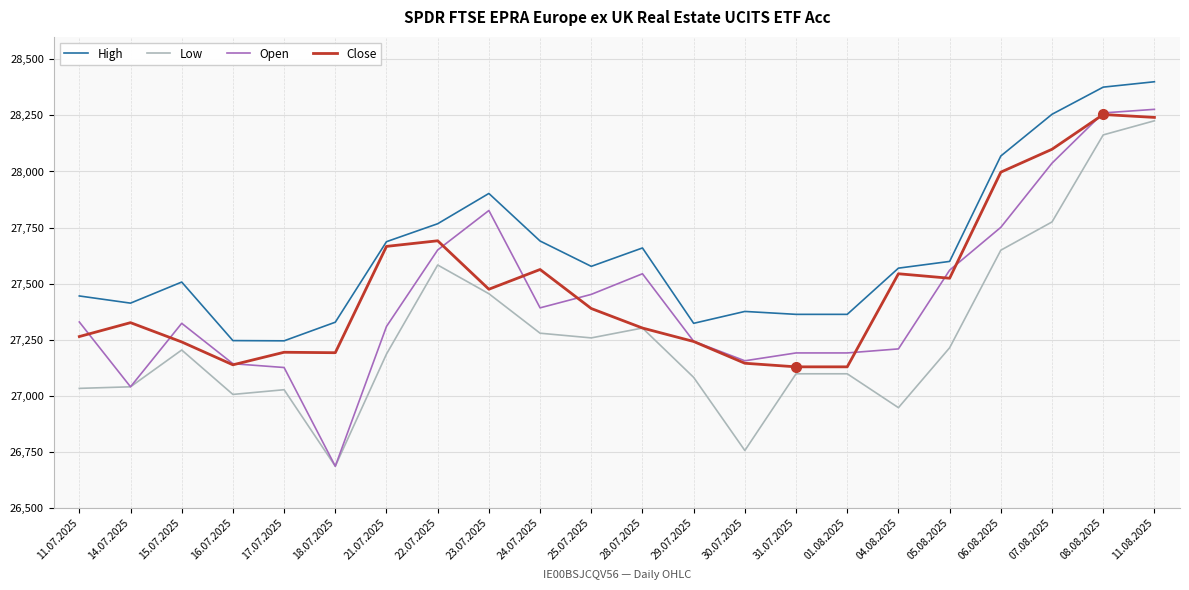

True or false: High and Low intersect in this chart.

False